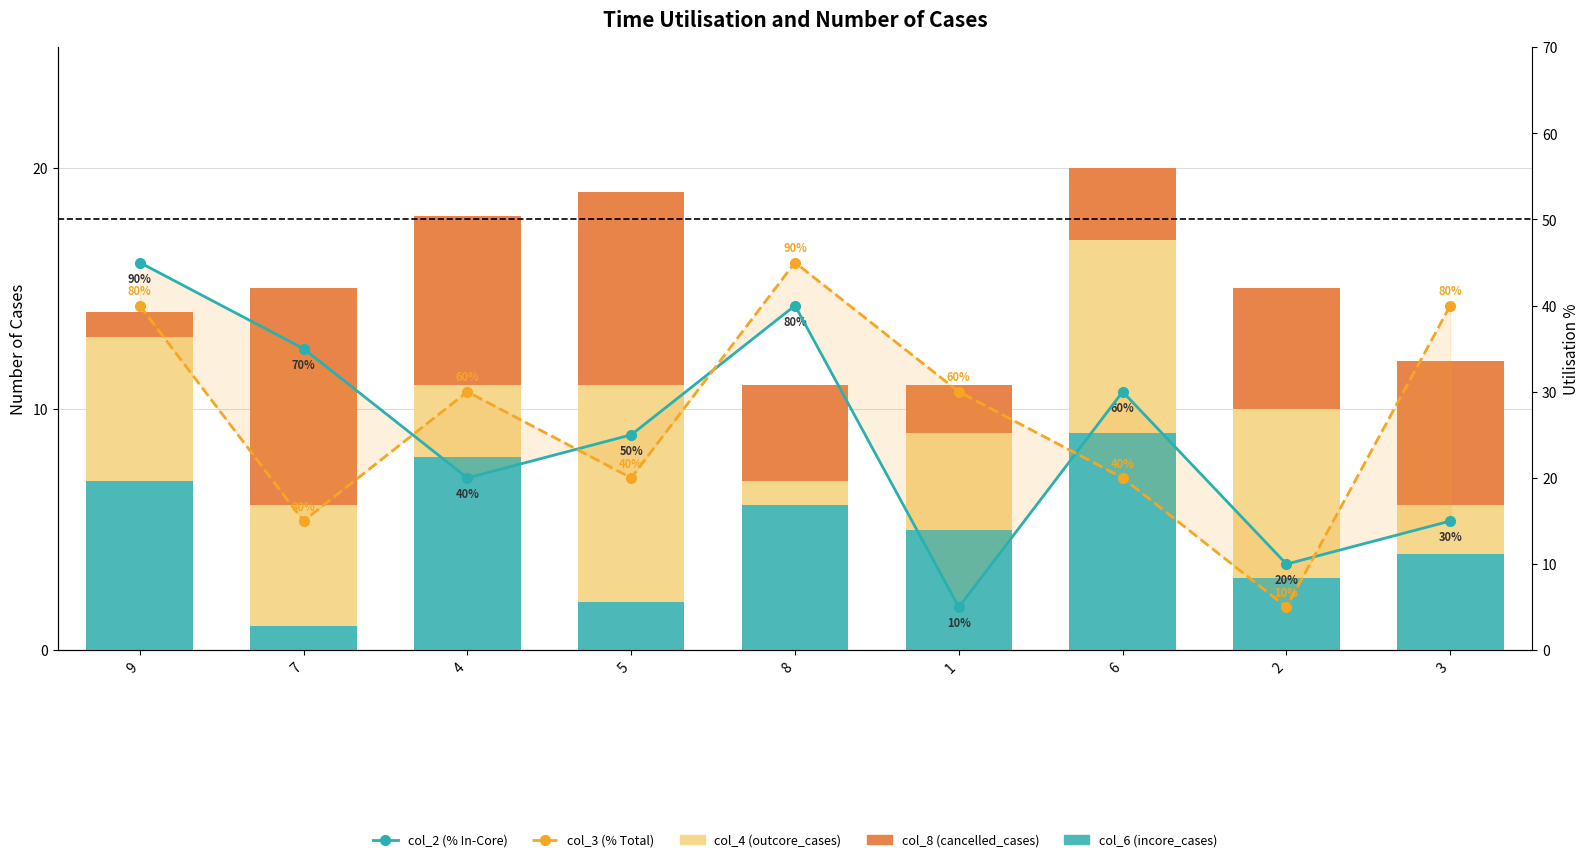

How many col_2 (% In-Core) values are between 15 and 35?

5